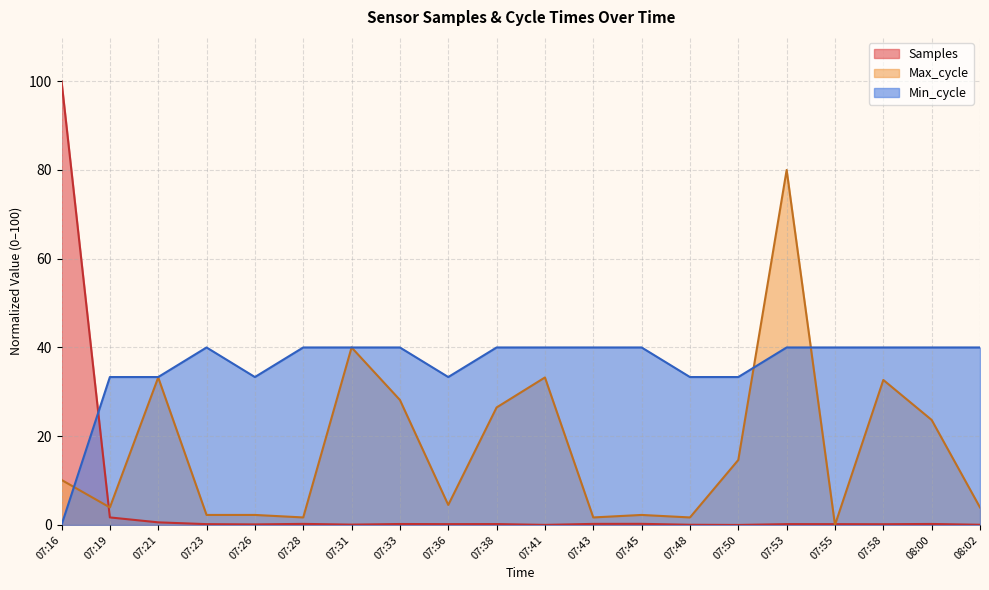

Which category has the highest value in the Samples series?

07:16